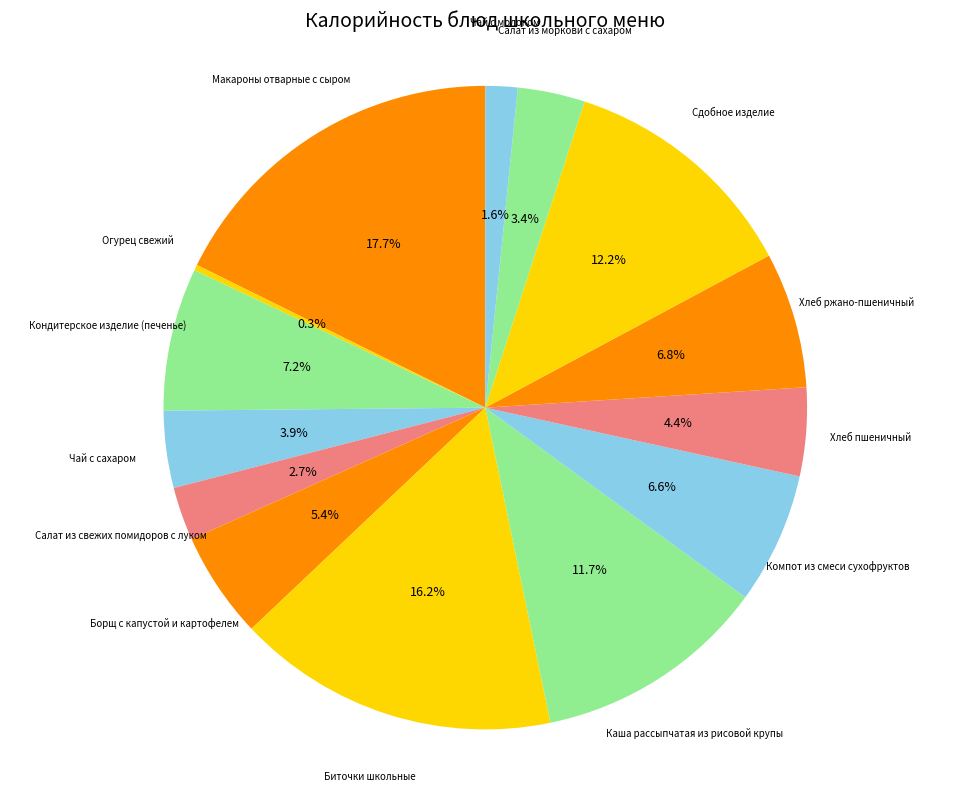

Count the number of slices in the pie.

14